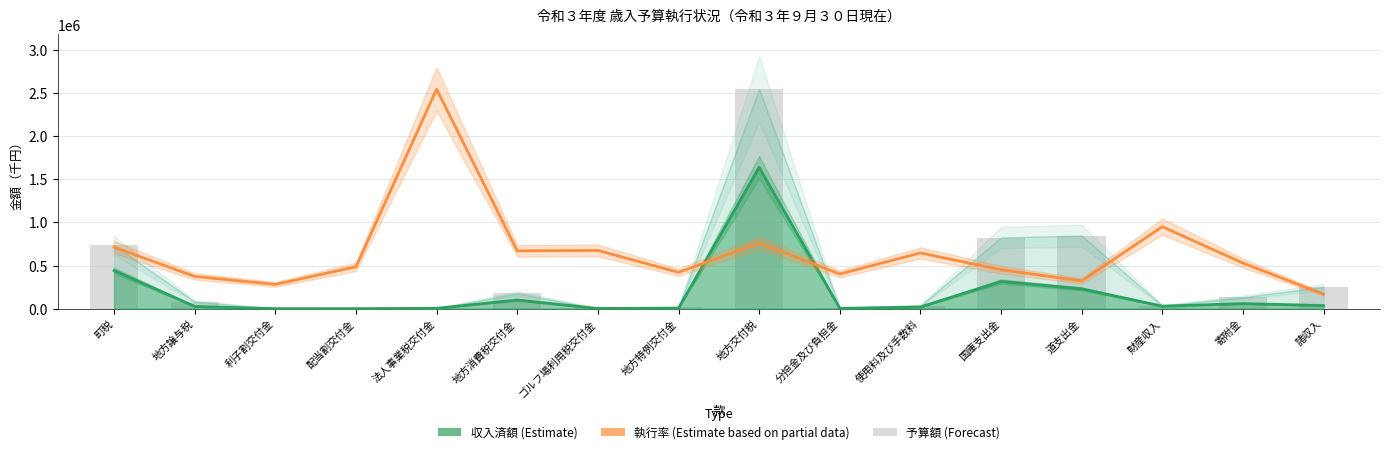

Which series has the widest spread of values?

予算額